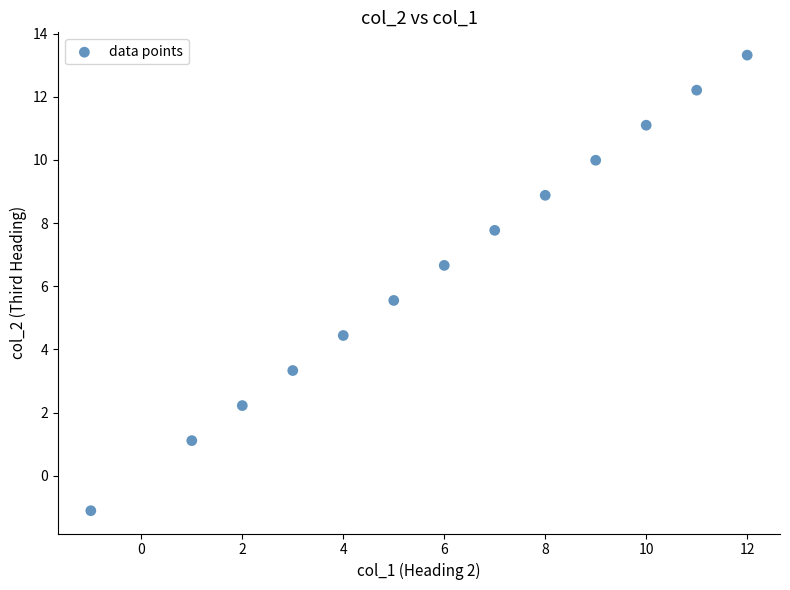

What is the range of Y values (max minus min)?

14.4